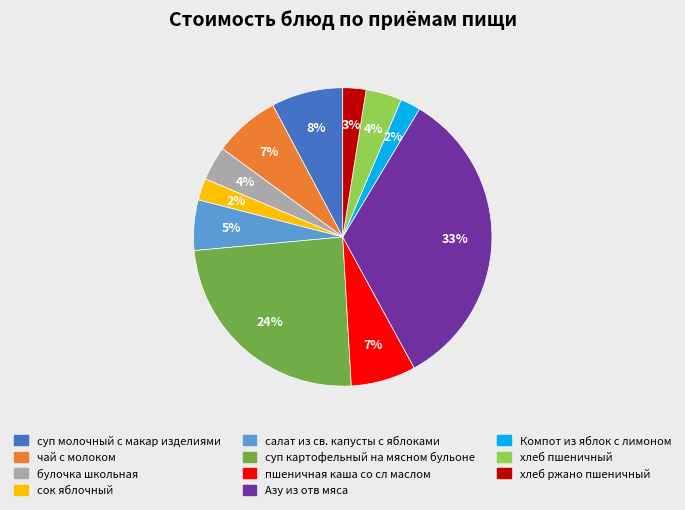

Which category has the biggest portion of the pie?

Азу из отв мяса